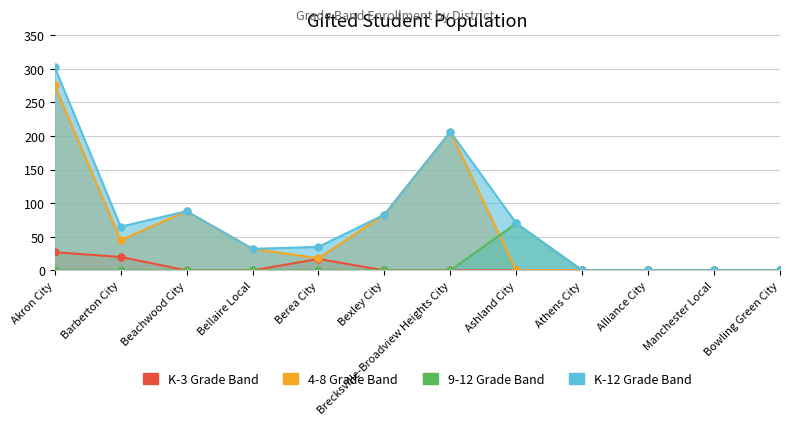

True or false: K-3 Grade Band and 4-8 Grade Band cross at least once.

False